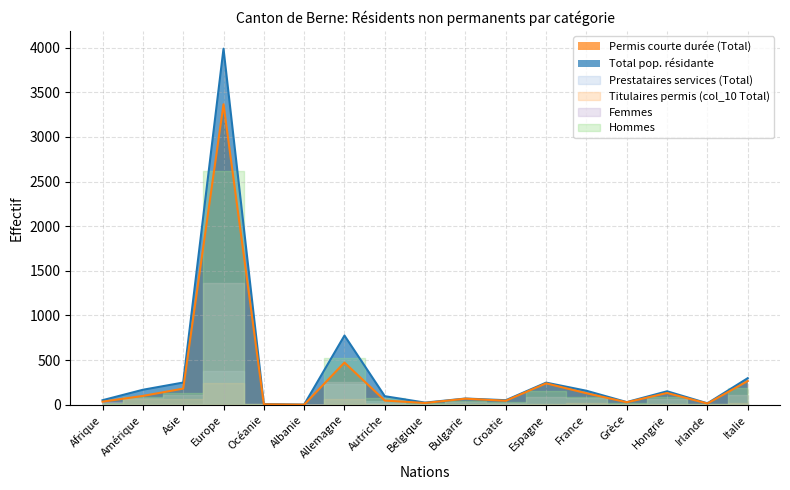

Reading right to left, what are all the values shown in this chart?

Total pop. résidante: 297	15	150	29	156	247	50	69	23	95	775	1	7	3990	248	167	50
Permis courte durée (Total): 265	13	131	27	128	239	44	67	19	46	472	0	4	3367	180	98	34
Prestataires services (Total): 12	0	8	0	9	5	4	0	2	37	236	0	0	375	9	3	3
Titulaires permis (col_10 Total): 20	2	11	2	19	3	2	2	2	12	67	1	3	248	59	66	12
Femmes: 105	8	61	11	74	89	21	29	8	23	252	1	3	1367	112	76	28
Hommes: 192	7	89	18	82	158	29	40	15	72	523	0	4	2623	136	91	22